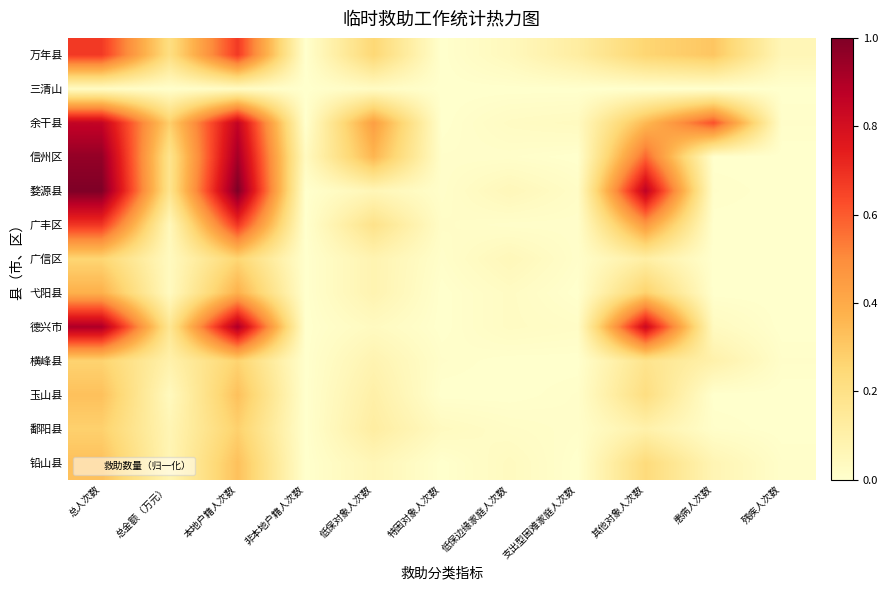

Reading right to left, transcribe all the data shown in this chart.

万年县: 残疾人次数=0.1	患病人次数=0.3	其他对象人次数=0.3	支出型困难家庭人次数=0.1	低保边缘家庭人次数=0.0	特困对象人次数=0.0	低保对象人次数=0.2	非本地户籍人次数=0.0	本地户籍人次数=0.7	总金额（万元）=0.2	总人次数=0.7
三清山: 残疾人次数=0.0	患病人次数=0.0	其他对象人次数=0.0	支出型困难家庭人次数=0.0	低保边缘家庭人次数=0.0	特困对象人次数=0.0	低保对象人次数=0.0	非本地户籍人次数=0.0	本地户籍人次数=0.0	总金额（万元）=0.0	总人次数=0.0
余干县: 残疾人次数=0.0	患病人次数=0.6	其他对象人次数=0.4	支出型困难家庭人次数=0.0	低保边缘家庭人次数=0.0	特困对象人次数=0.0	低保对象人次数=0.4	非本地户籍人次数=0.0	本地户籍人次数=0.9	总金额（万元）=0.3	总人次数=0.9
信州区: 残疾人次数=0.0	患病人次数=0.0	其他对象人次数=0.6	支出型困难家庭人次数=0.0	低保边缘家庭人次数=0.0	特困对象人次数=0.0	低保对象人次数=0.4	非本地户籍人次数=0.0	本地户籍人次数=0.9	总金额（万元）=0.2	总人次数=1.0
婺源县: 残疾人次数=0.0	患病人次数=0.0	其他对象人次数=0.9	支出型困难家庭人次数=0.0	低保边缘家庭人次数=0.1	特困对象人次数=0.0	低保对象人次数=0.1	非本地户籍人次数=0.0	本地户籍人次数=1.0	总金额（万元）=0.2	总人次数=1.0
广丰区: 残疾人次数=0.0	患病人次数=0.0	其他对象人次数=0.5	支出型困难家庭人次数=0.0	低保边缘家庭人次数=0.0	特困对象人次数=0.0	低保对象人次数=0.2	非本地户籍人次数=0.0	本地户籍人次数=0.7	总金额（万元）=0.0	总人次数=0.7
广信区: 残疾人次数=0.0	患病人次数=0.0	其他对象人次数=0.1	支出型困难家庭人次数=0.0	低保边缘家庭人次数=0.1	特困对象人次数=0.0	低保对象人次数=0.1	非本地户籍人次数=0.0	本地户籍人次数=0.3	总金额（万元）=0.0	总人次数=0.3
弋阳县: 残疾人次数=0.0	患病人次数=0.0	其他对象人次数=0.3	支出型困难家庭人次数=0.0	低保边缘家庭人次数=0.0	特困对象人次数=0.0	低保对象人次数=0.1	非本地户籍人次数=0.0	本地户籍人次数=0.4	总金额（万元）=0.0	总人次数=0.4
德兴市: 残疾人次数=0.0	患病人次数=0.0	其他对象人次数=0.8	支出型困难家庭人次数=0.0	低保边缘家庭人次数=0.0	特困对象人次数=0.0	低保对象人次数=0.0	非本地户籍人次数=0.0	本地户籍人次数=0.9	总金额（万元）=0.2	总人次数=0.9
横峰县: 残疾人次数=0.0	患病人次数=0.1	其他对象人次数=0.2	支出型困难家庭人次数=0.0	低保边缘家庭人次数=0.0	特困对象人次数=0.0	低保对象人次数=0.1	非本地户籍人次数=0.0	本地户籍人次数=0.3	总金额（万元）=0.1	总人次数=0.3
玉山县: 残疾人次数=0.0	患病人次数=0.0	其他对象人次数=0.2	支出型困难家庭人次数=0.0	低保边缘家庭人次数=0.0	特困对象人次数=0.0	低保对象人次数=0.1	非本地户籍人次数=0.0	本地户籍人次数=0.3	总金额（万元）=0.0	总人次数=0.3
鄱阳县: 残疾人次数=0.0	患病人次数=0.0	其他对象人次数=0.1	支出型困难家庭人次数=0.0	低保边缘家庭人次数=0.0	特困对象人次数=0.0	低保对象人次数=0.1	非本地户籍人次数=0.0	本地户籍人次数=0.3	总金额（万元）=0.1	总人次数=0.3
铅山县: 残疾人次数=0.0	患病人次数=0.1	其他对象人次数=0.2	支出型困难家庭人次数=0.0	低保边缘家庭人次数=0.0	特困对象人次数=0.0	低保对象人次数=0.1	非本地户籍人次数=0.0	本地户籍人次数=0.3	总金额（万元）=0.1	总人次数=0.3